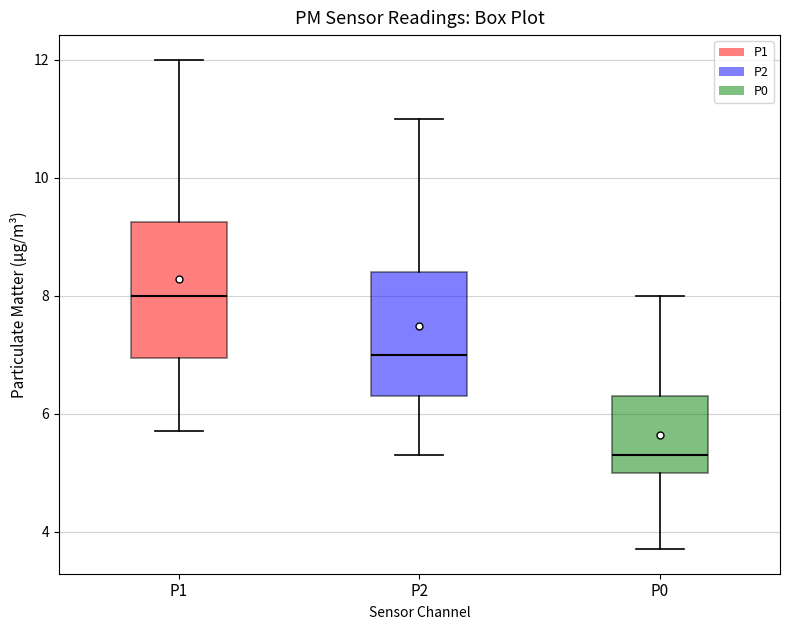

Reading left to right, transcribe this box plot: for each box, give where its median line is, the range the box spans, and where its two whiskers end, as read against the y-axis. The values are not printed on the chart, so give them approximately, as read against the axis.

P1: median 8.0, box 7.0 to 9.2, whiskers 5.8 to 12.0
P2: median 7.0, box 6.4 to 8.4, whiskers 5.4 to 11.0
P0: median 5.4, box 5.0 to 6.4, whiskers 3.8 to 8.0